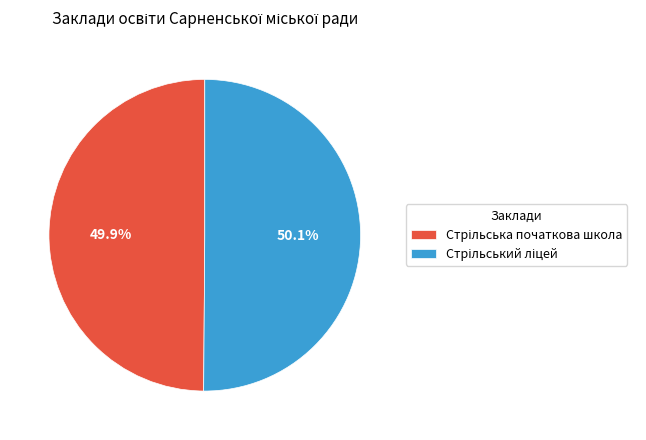

What is the largest slice in the pie chart?

Стрільський ліцей